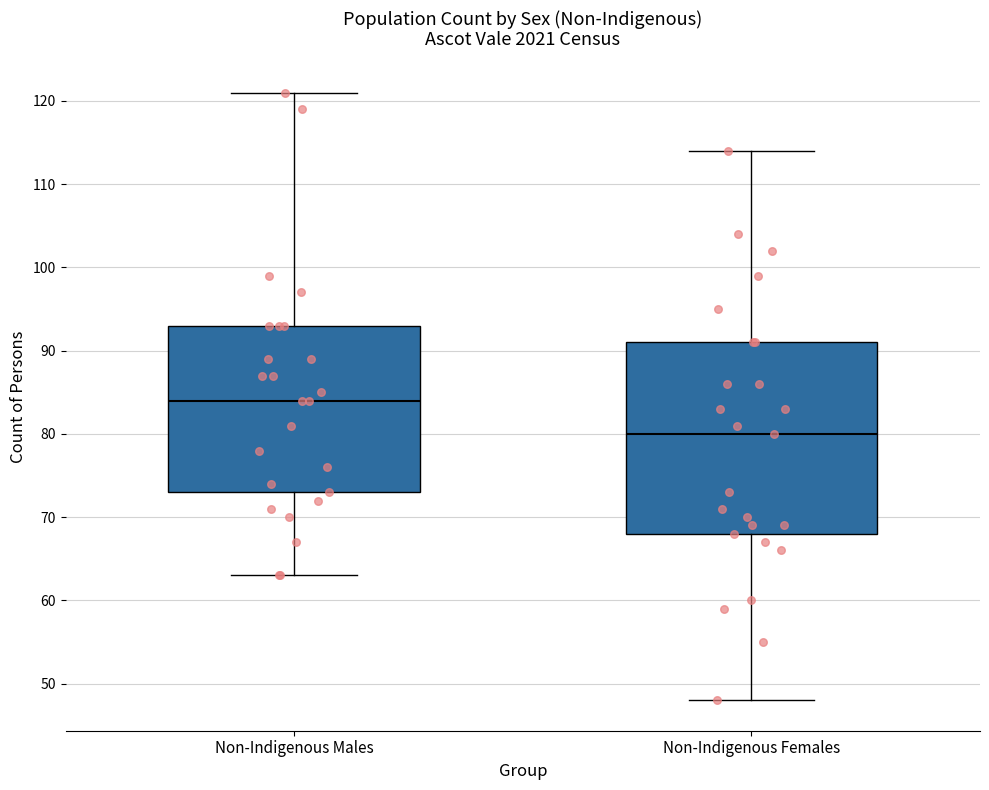

Comparing the boxes themselves (not the whiskers), which one is the tallest?

Non-Indigenous Females